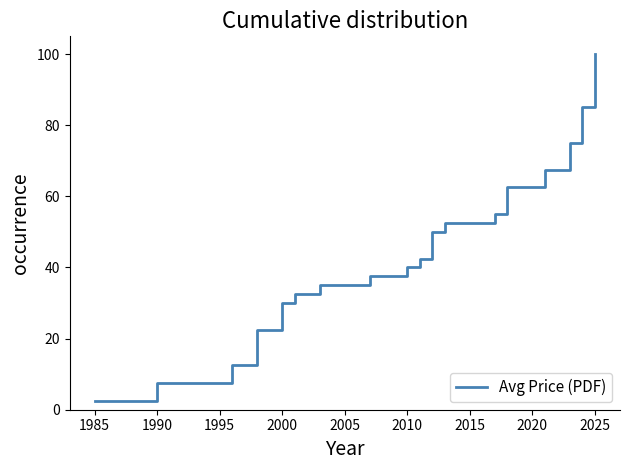

How many lines are shown in the chart?

1